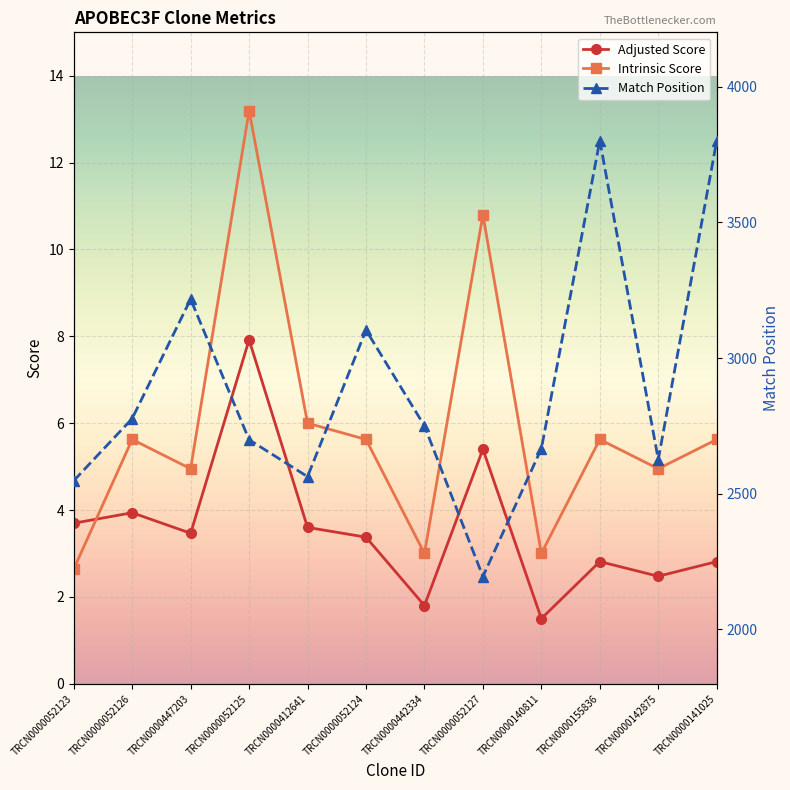

The value of Intrinsic Score at TRCN0000140811 is 0.7. True or false?

False